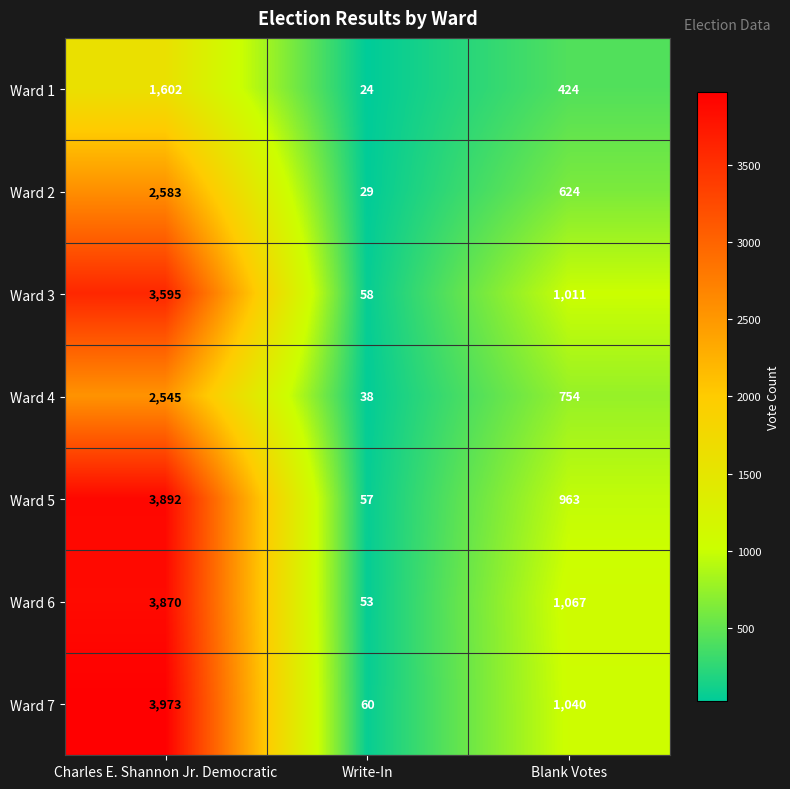

Reading left to right, extract all data points from this chart.

Ward 1: Charles E. Shannon Jr. Democratic=1602	Write-In=24	Blank Votes=424
Ward 2: Charles E. Shannon Jr. Democratic=2583	Write-In=29	Blank Votes=624
Ward 3: Charles E. Shannon Jr. Democratic=3595	Write-In=58	Blank Votes=1011
Ward 4: Charles E. Shannon Jr. Democratic=2545	Write-In=38	Blank Votes=754
Ward 5: Charles E. Shannon Jr. Democratic=3892	Write-In=57	Blank Votes=963
Ward 6: Charles E. Shannon Jr. Democratic=3870	Write-In=53	Blank Votes=1067
Ward 7: Charles E. Shannon Jr. Democratic=3973	Write-In=60	Blank Votes=1040